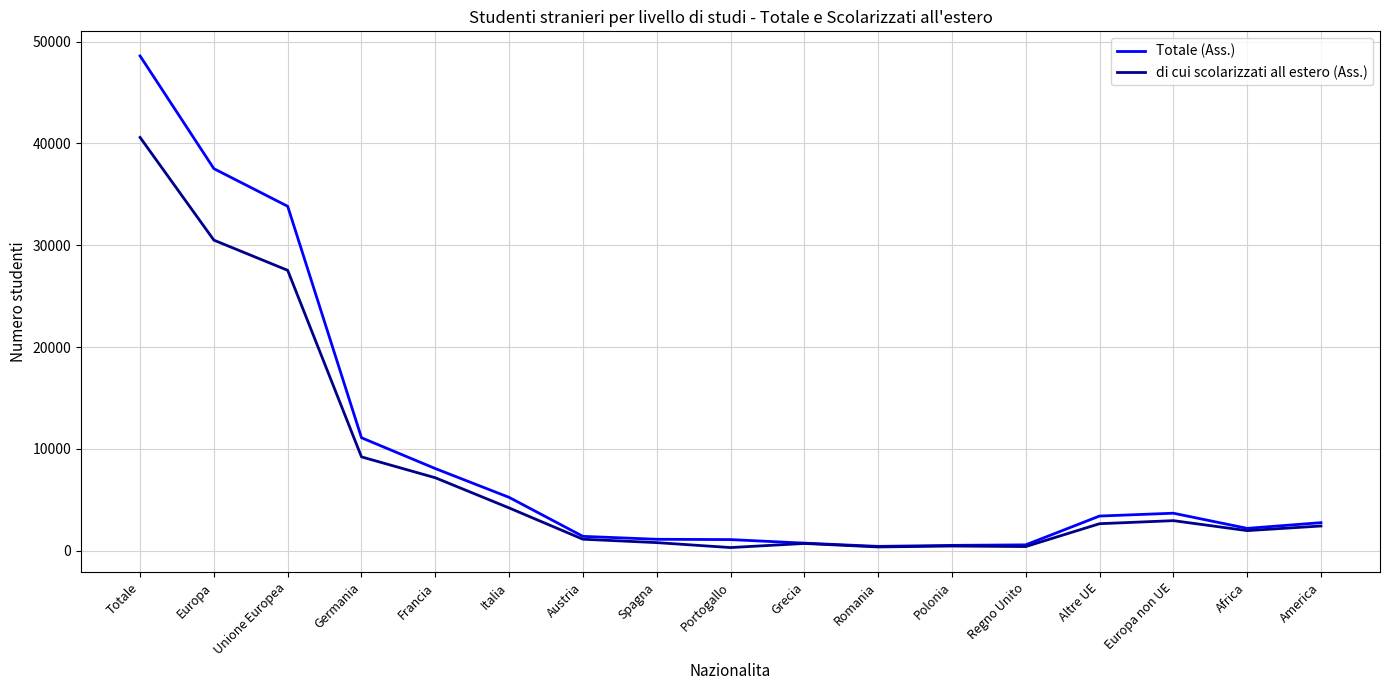

At how many categories does at least one series exceed 5718?

5